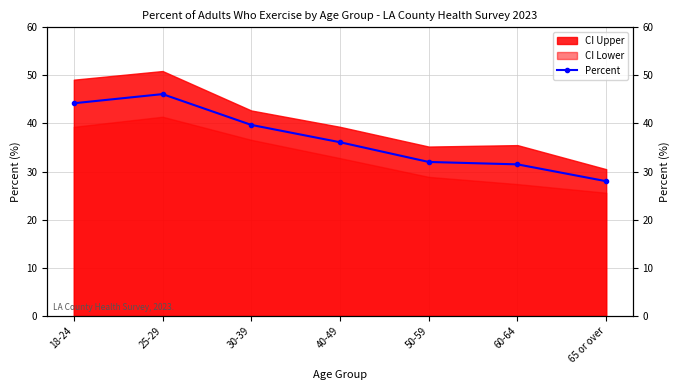

List the labels in order of value, largest first.

25-29, 18-24, 30-39, 40-49, 50-59, 60-64, 65 or over